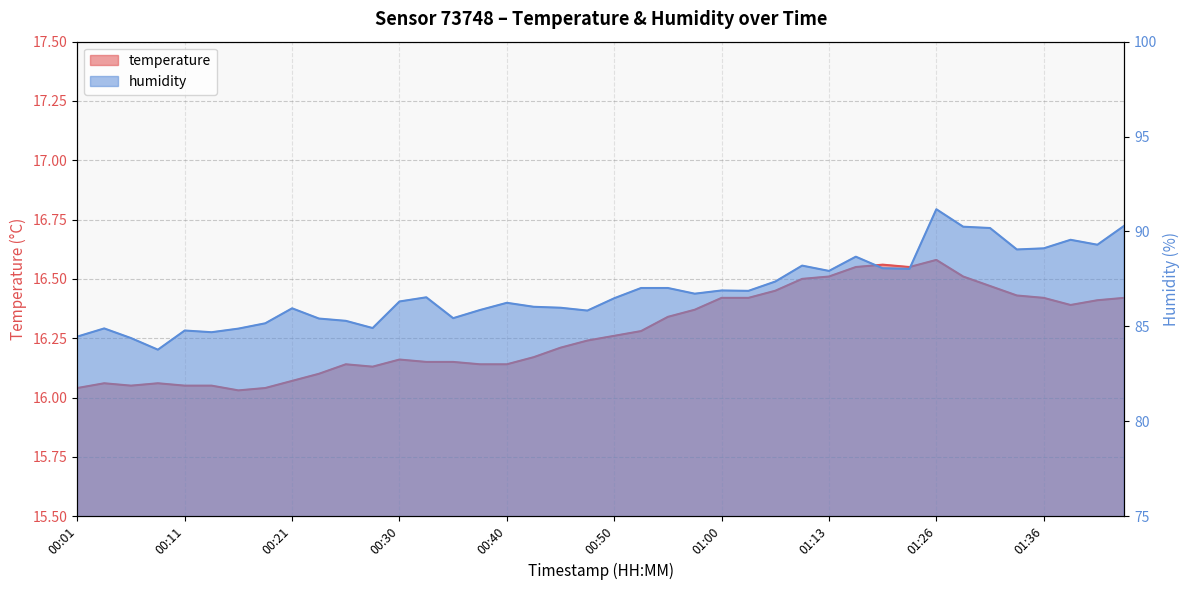

At how many categories does at least one series exceed 59?

40